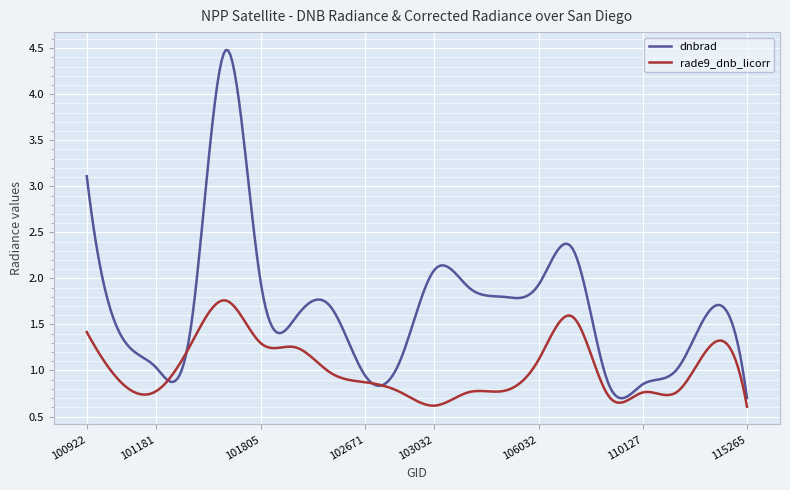

Which series has the largest total across all categories?

dnbrad